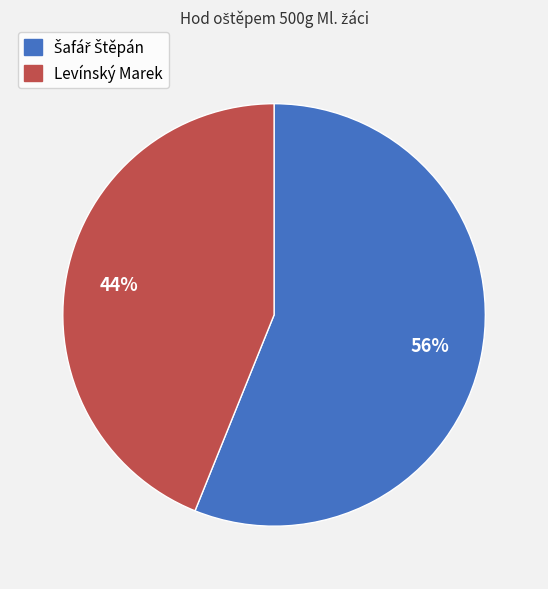

Does any single category account for the majority?

Yes